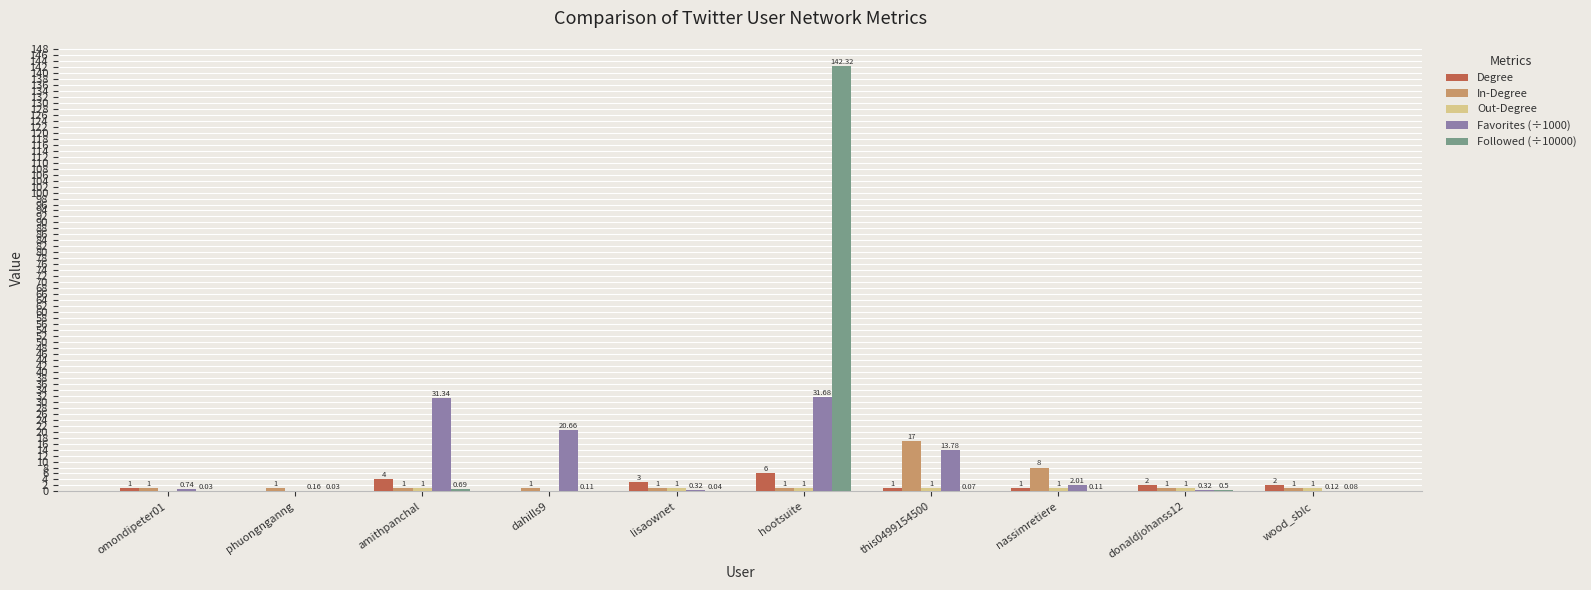

The Followed (÷10000) series shows 142.3 at hootsuite. True or false?

True